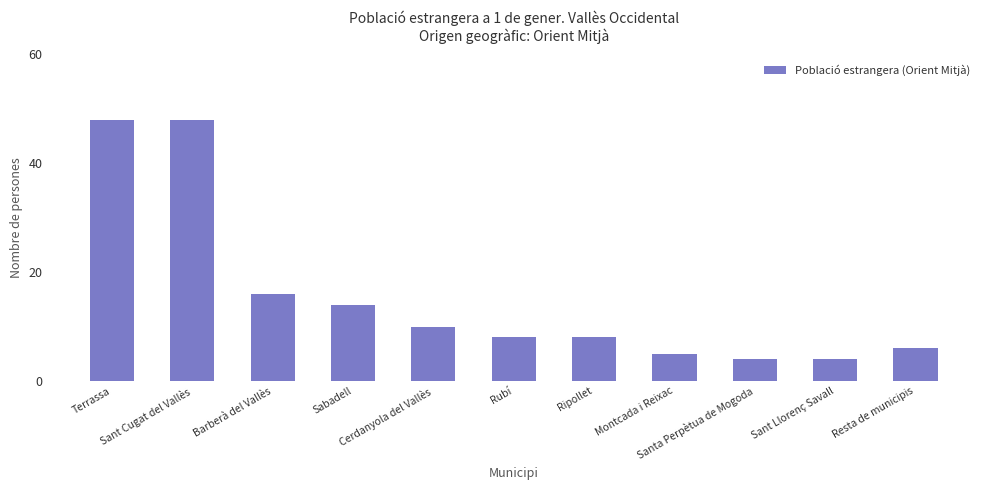

What is the maximum value shown in the chart?

48